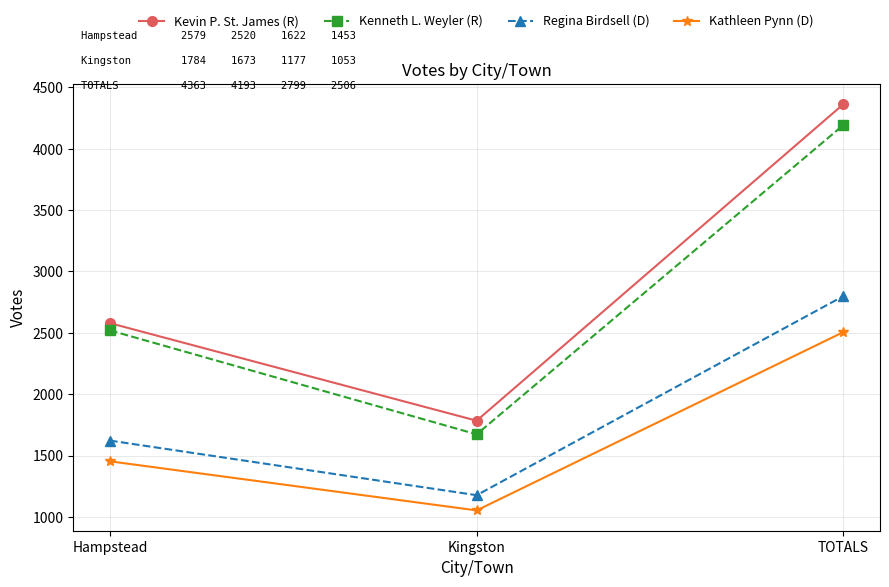

Read the Kevin P. St. James (R) value at Hampstead, to the nearest 10.

2580